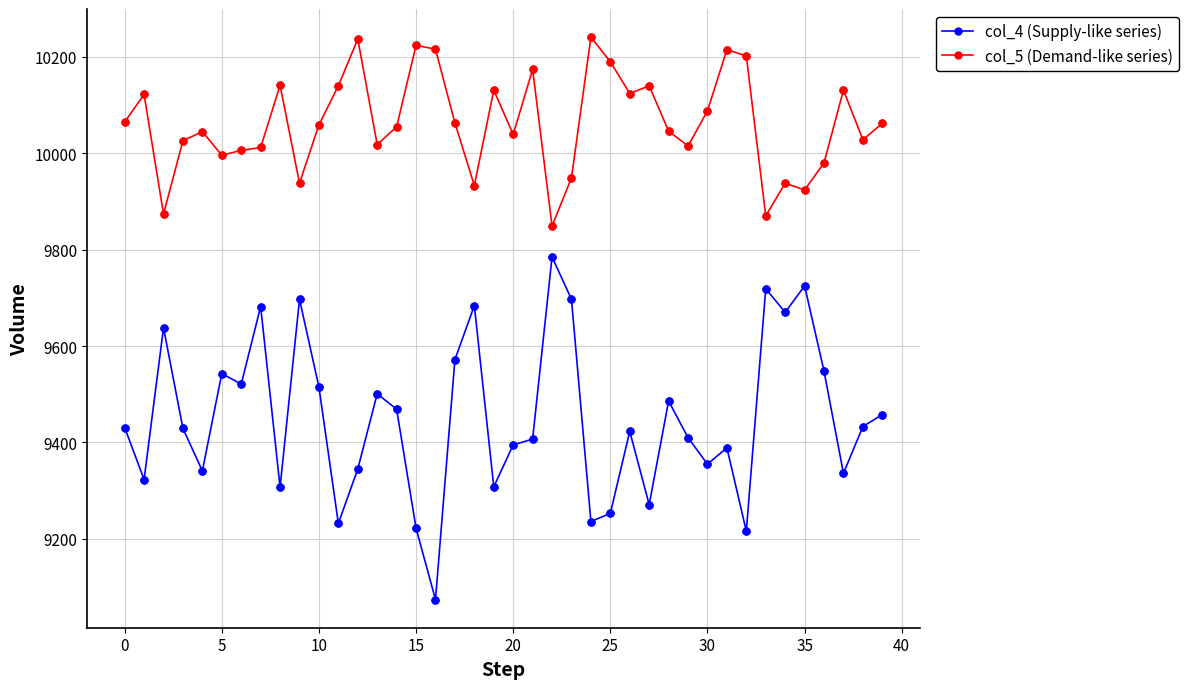

What are all the series names shown in the legend?

col_4 (Supply-like series), col_5 (Demand-like series)